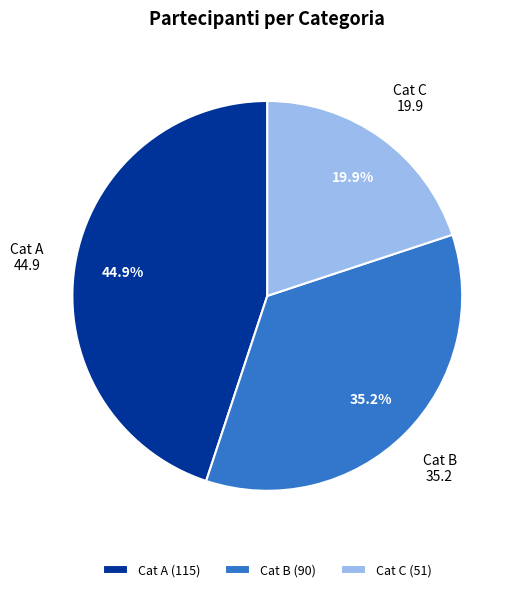

Which category has the biggest portion of the pie?

Cat A (115)